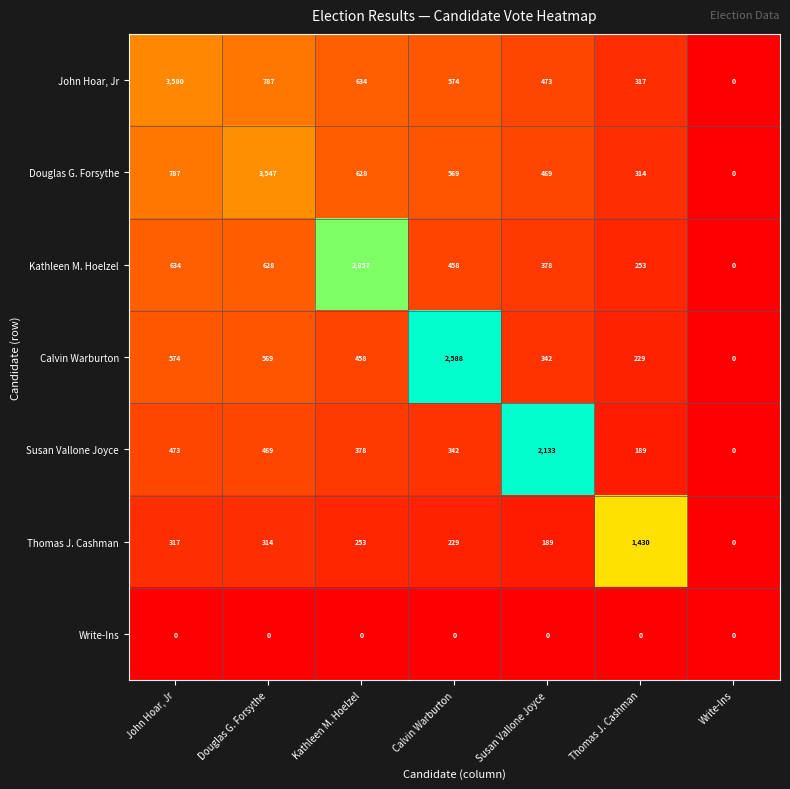

The Calvin Warburton series shows 967 at Douglas G. Forsythe. True or false?

False